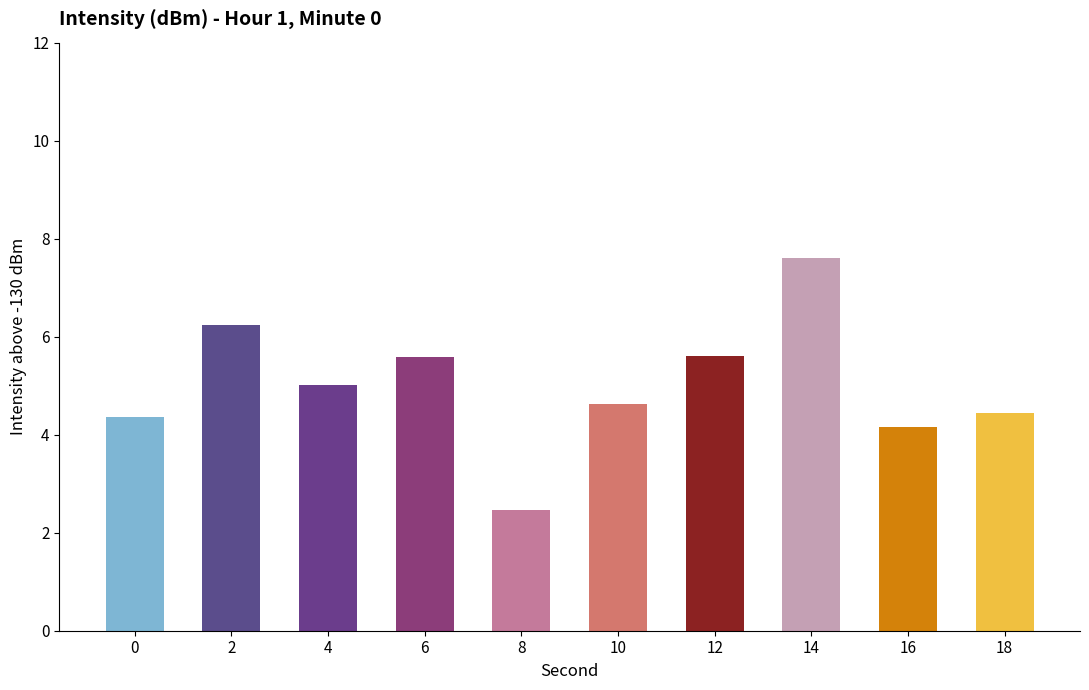

What is the value of the 9th bar from the left?

4.2